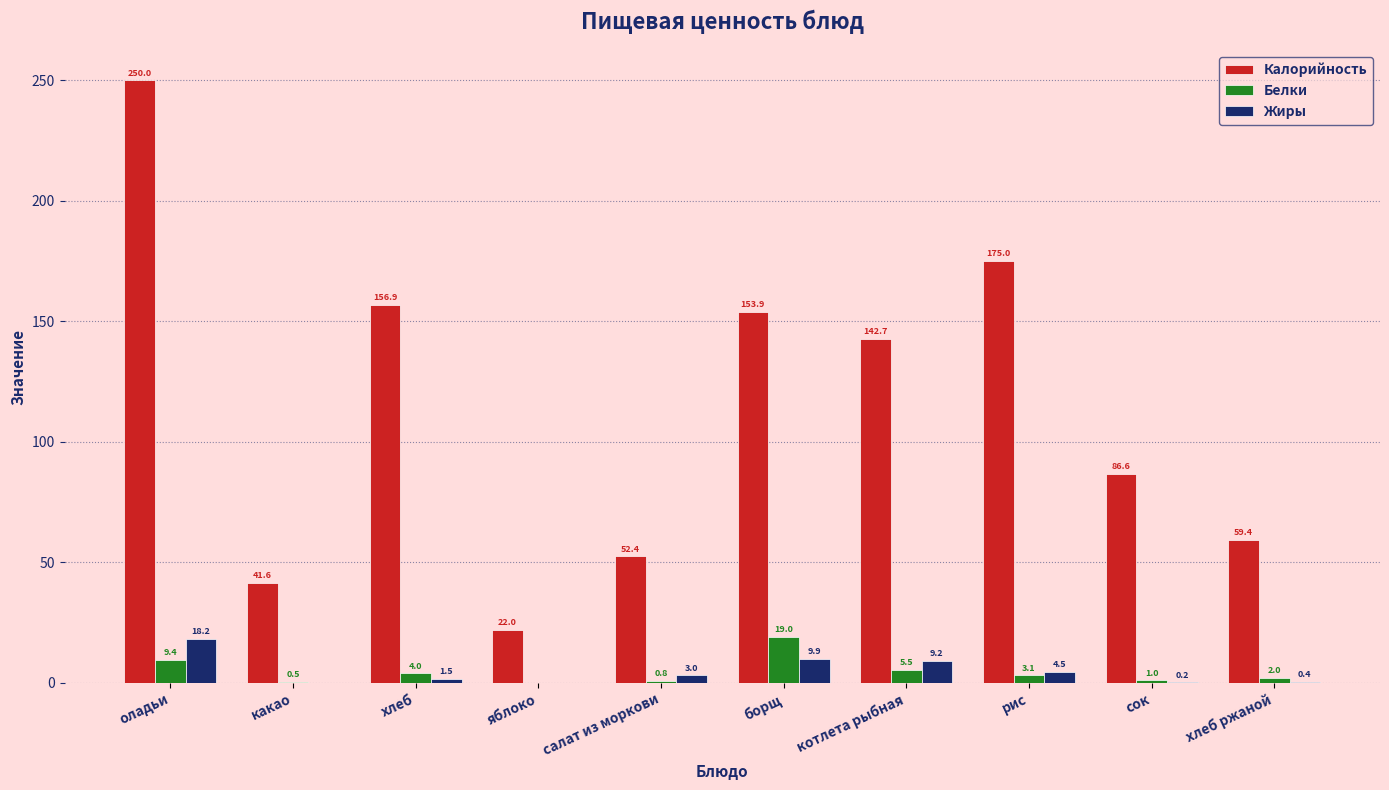

The Калорийность series shows 224.1 at котлета рыбная. True or false?

False